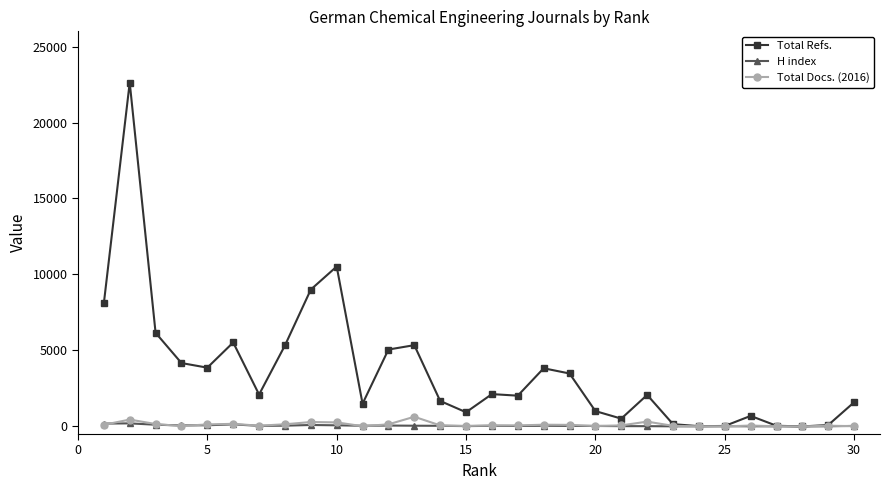

What is the maximum value shown in the chart?

22628